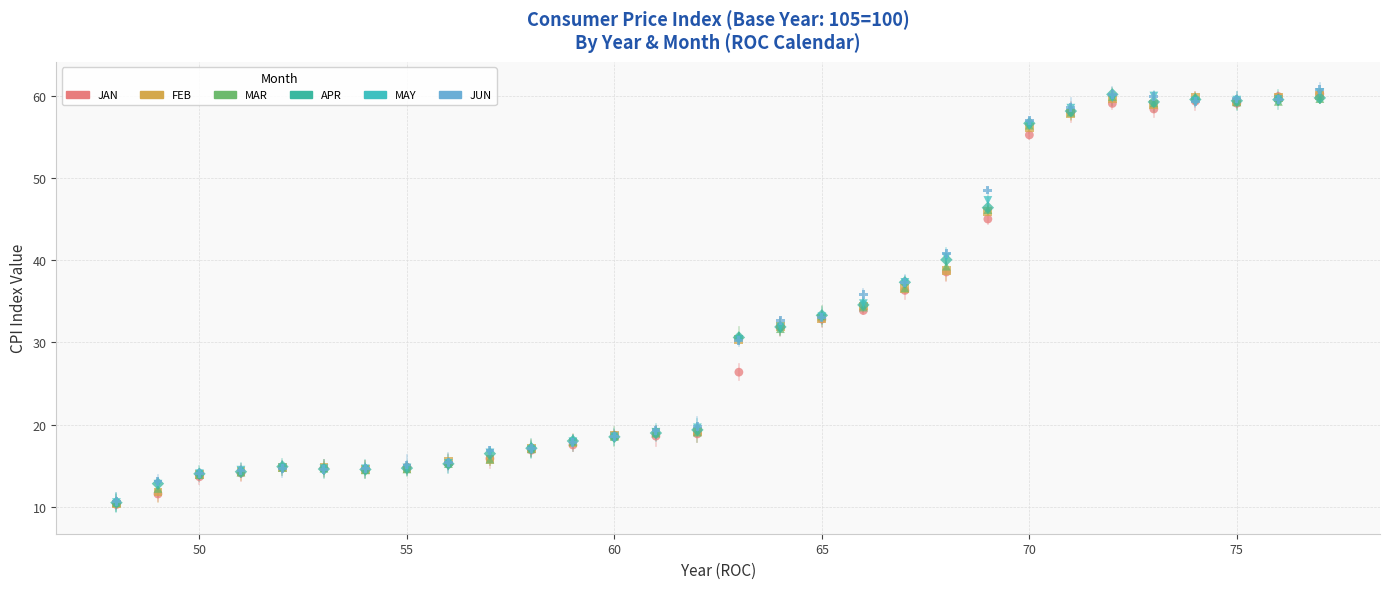

What are all the series names shown in the legend?

JAN, FEB, MAR, APR, MAY, JUN